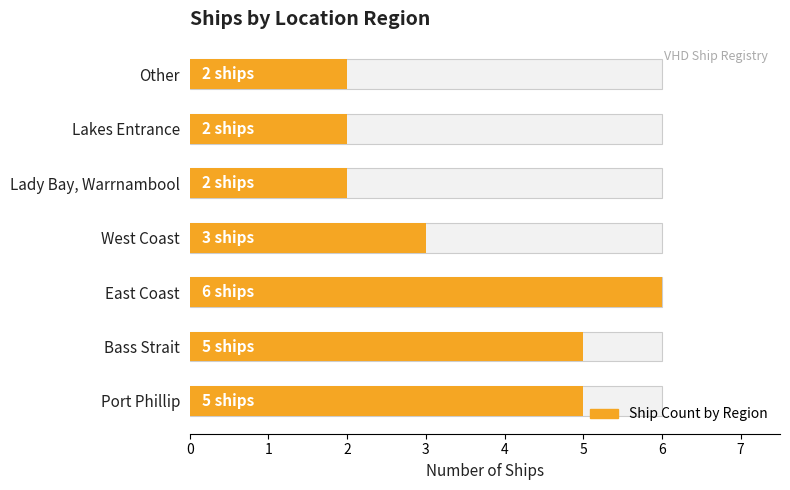

What is the change in value from Port Phillip to East Coast?

+1